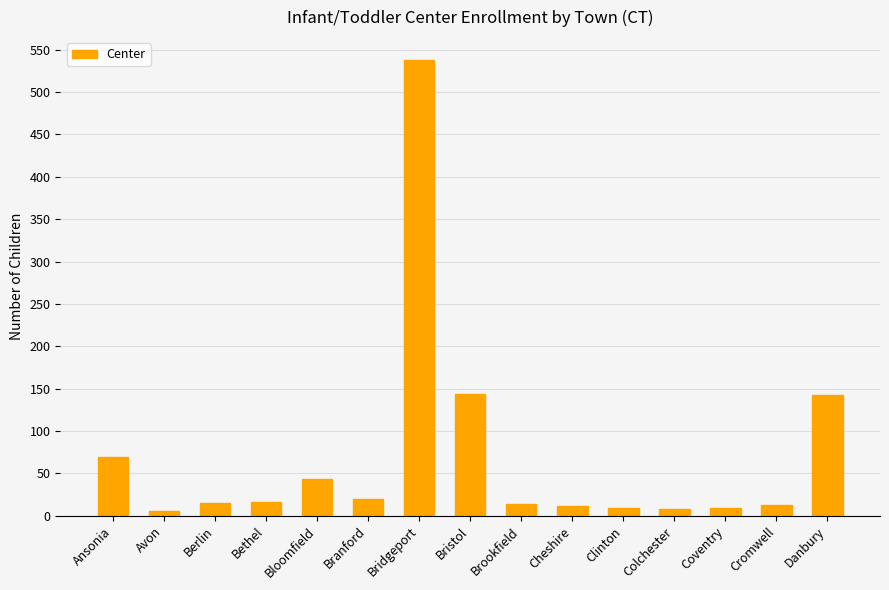

True or false: the data shows 12 at Cheshire.

True